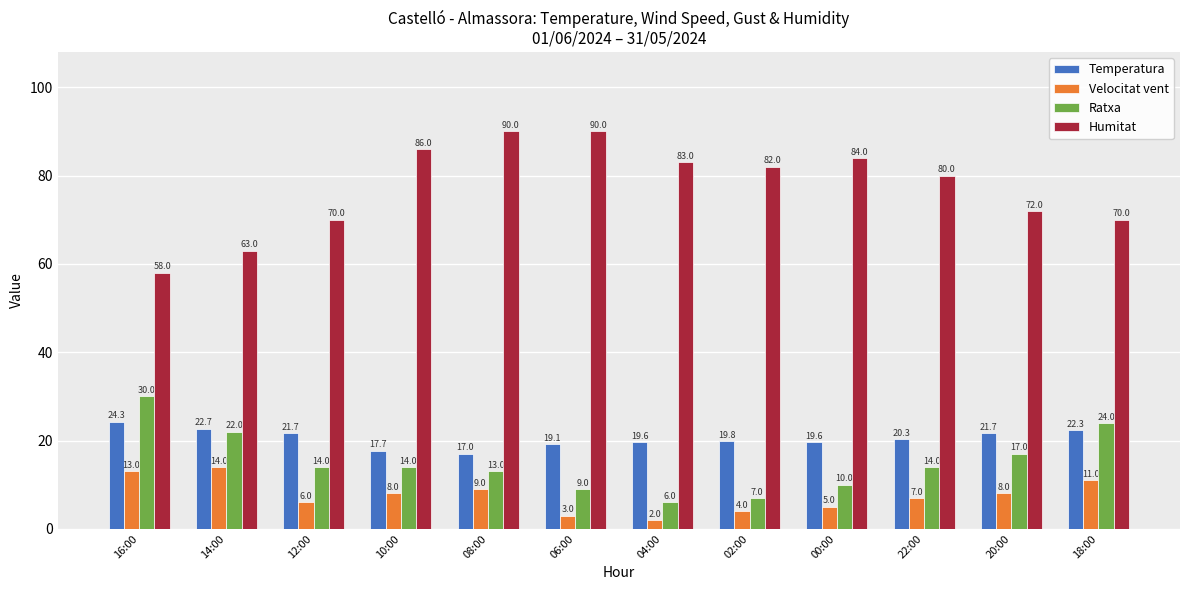

What is the label of the 4th bar from the right?

00:00